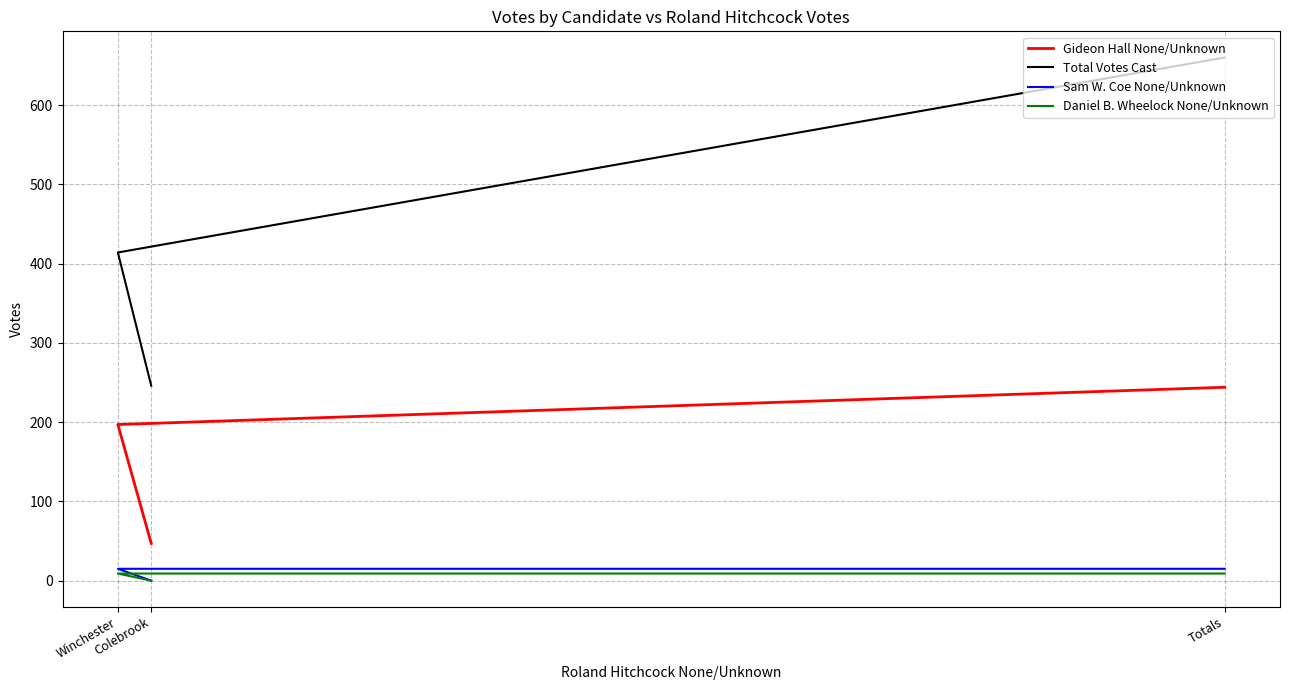

At Winchester, list the series in order from largest to smallest.

Total Votes Cast, Gideon Hall None/Unknown, Sam W. Coe None/Unknown, Daniel B. Wheelock None/Unknown